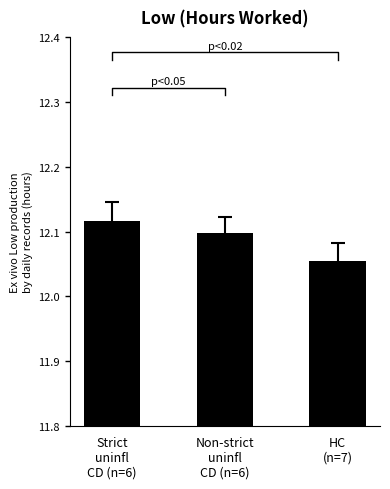

What is the value of the 2nd bar from the left?

12.1